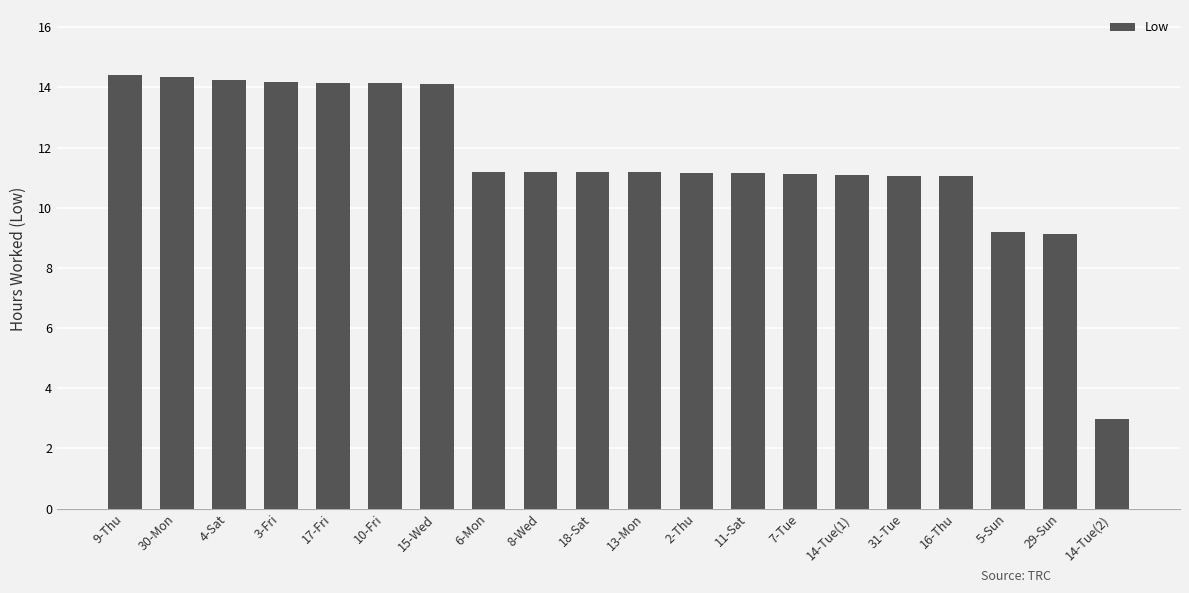

What is the label of the 15th bar from the right?

10-Fri